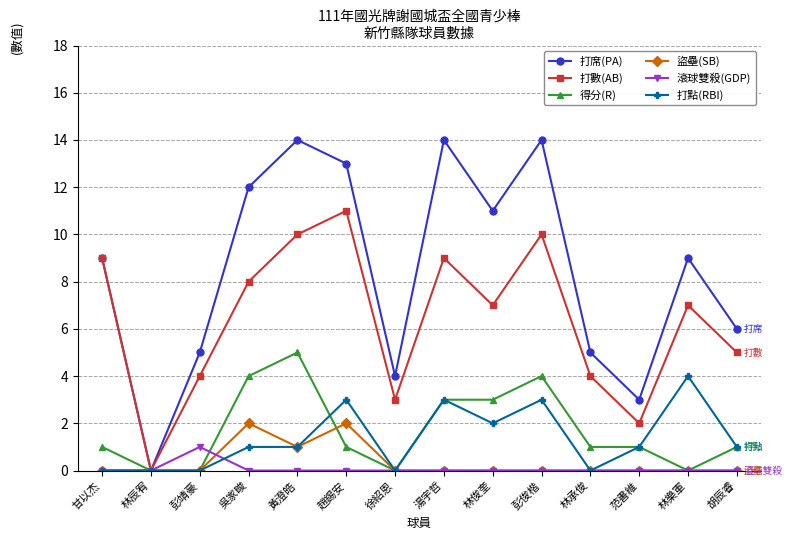

Which series has the largest total across all categories?

打席(PA)